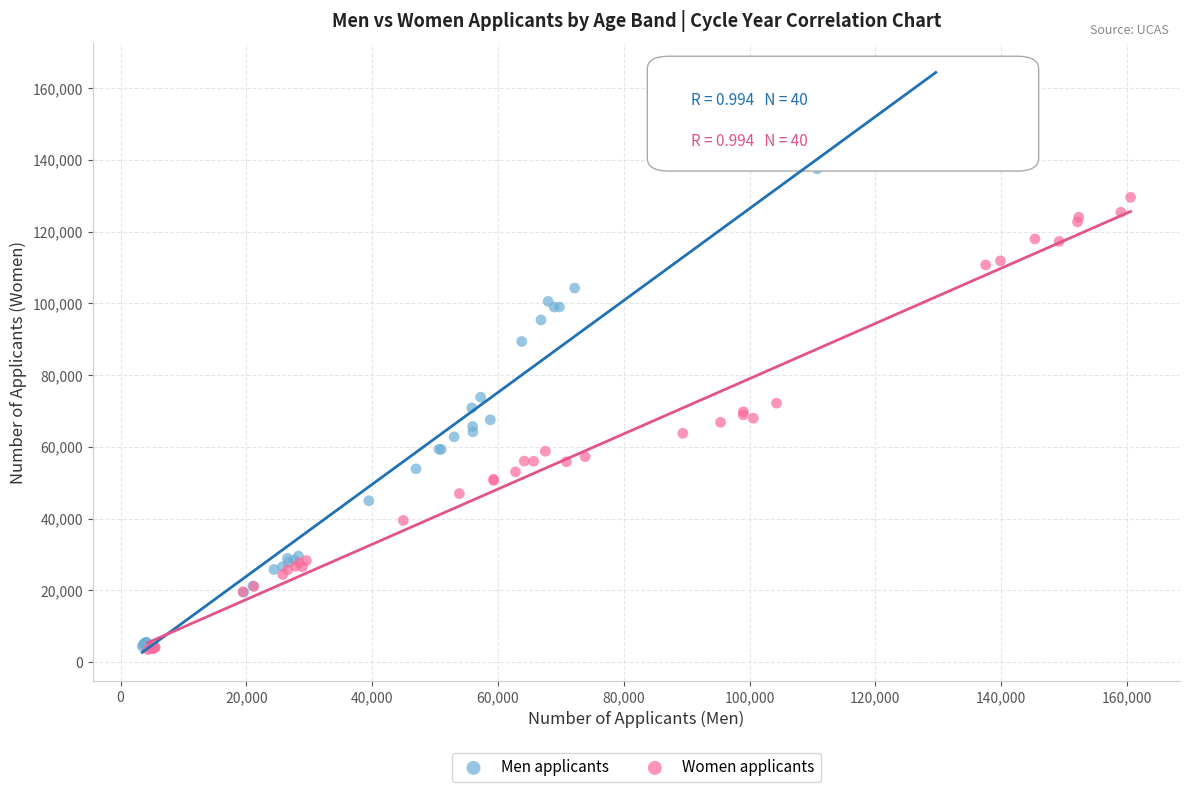

Which series reaches the maximum Y coordinate?

Men applicants